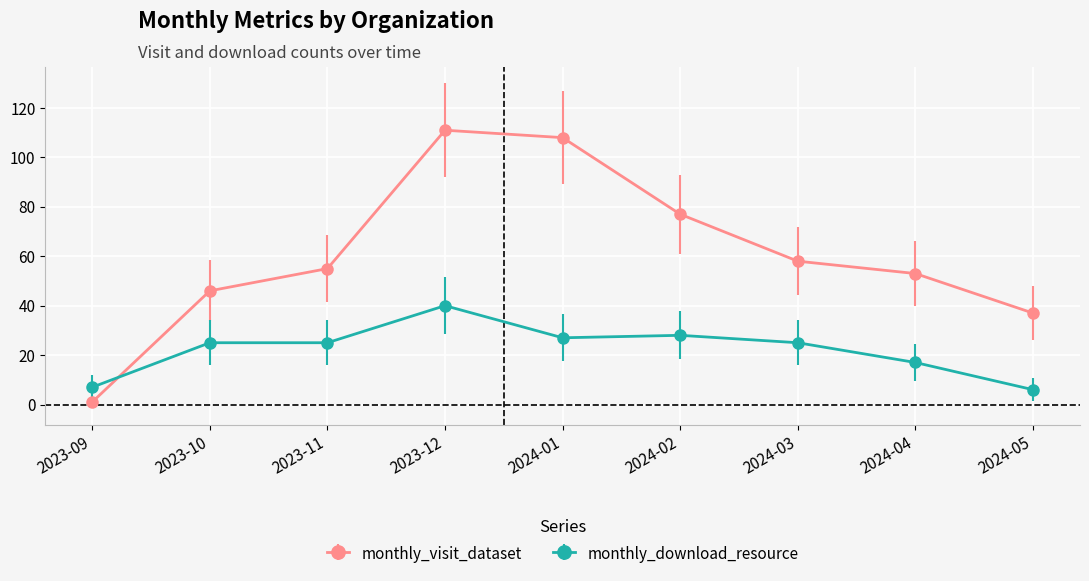

How many lines are shown in the chart?

2